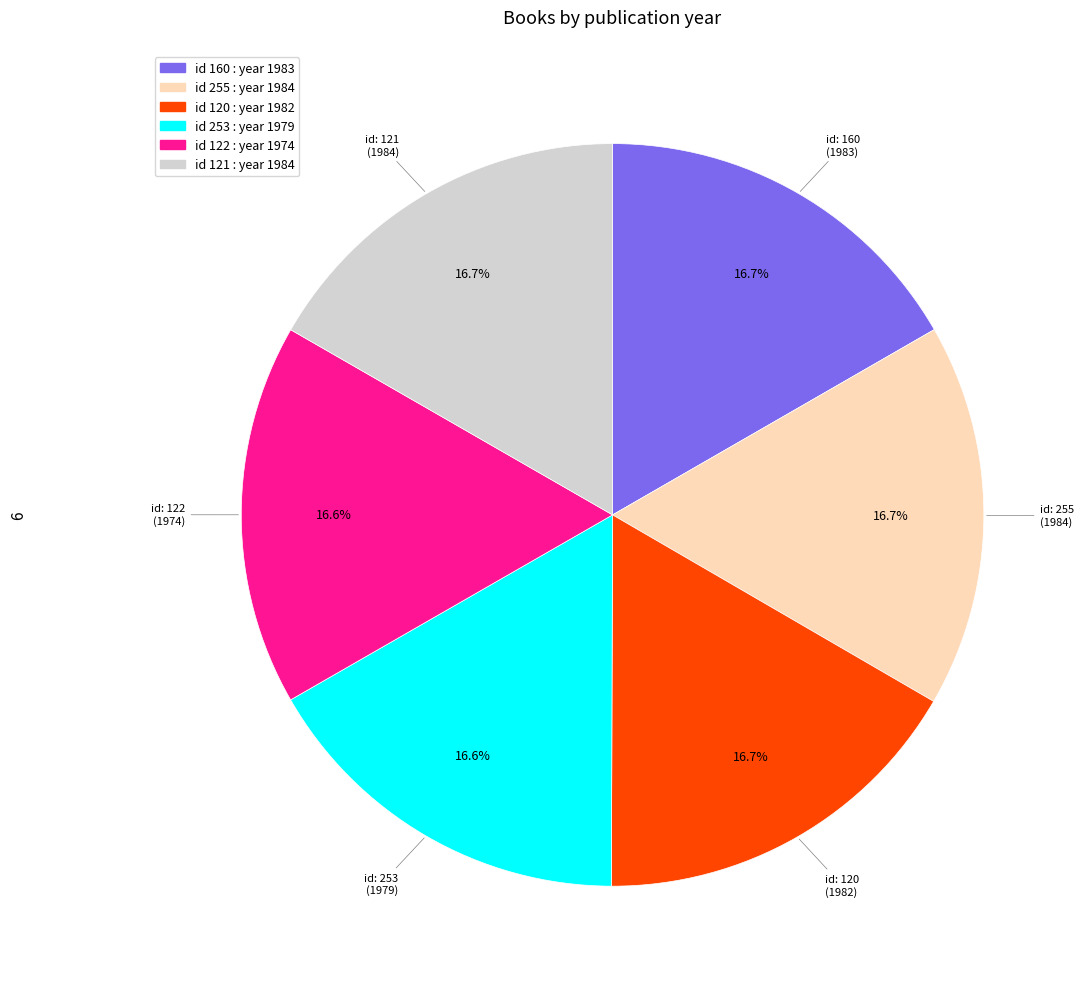

Is there any slice that represents more than half of the pie?

No